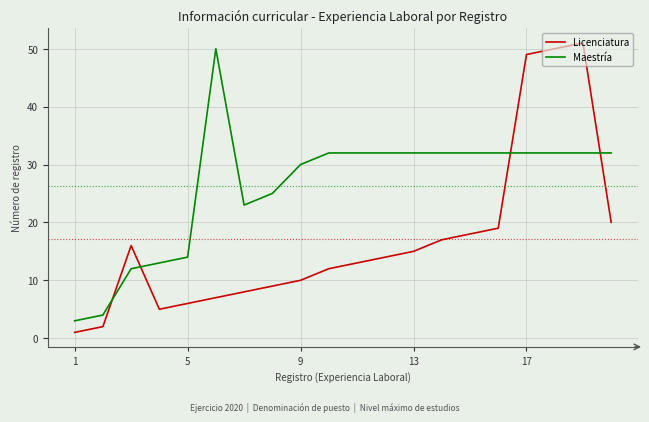

Does the chart display data point markers on the line(s)?

No